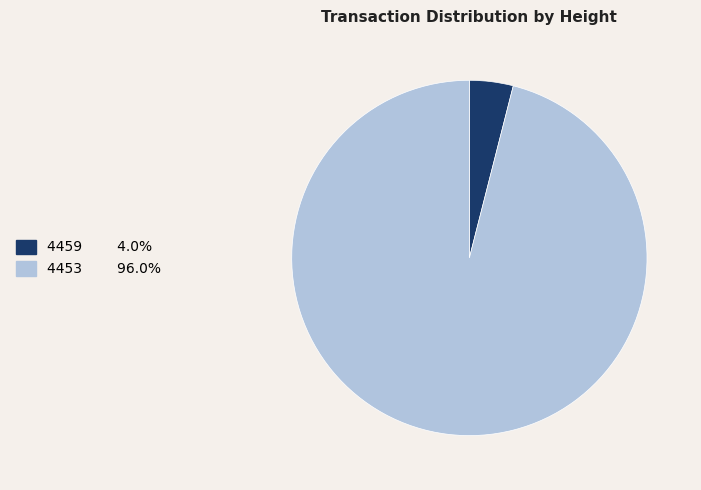

Combined, do 4459 and 4453 account for over 50%?

Yes